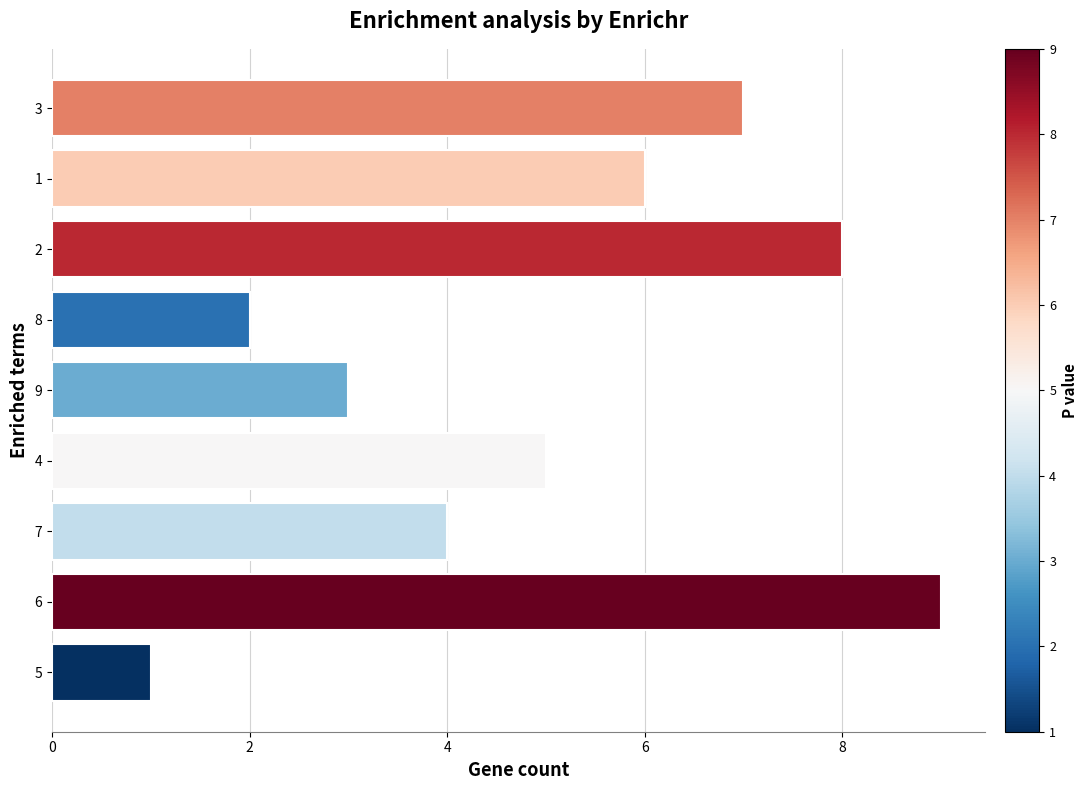

Count the number of data series in this chart.

1